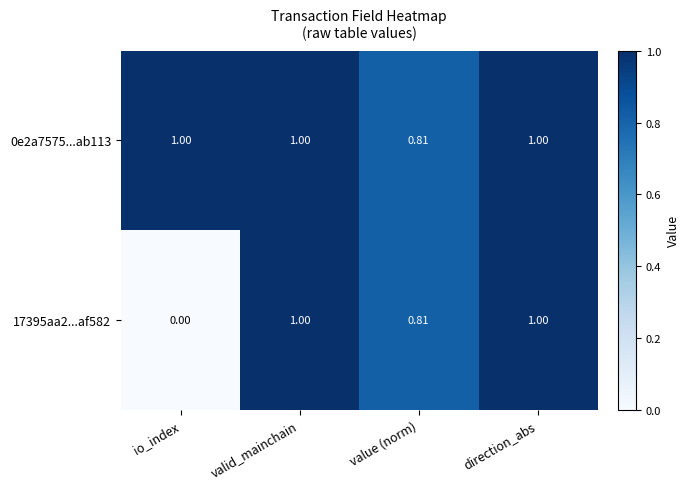

Which label corresponds to the smallest value in the chart?

io_index